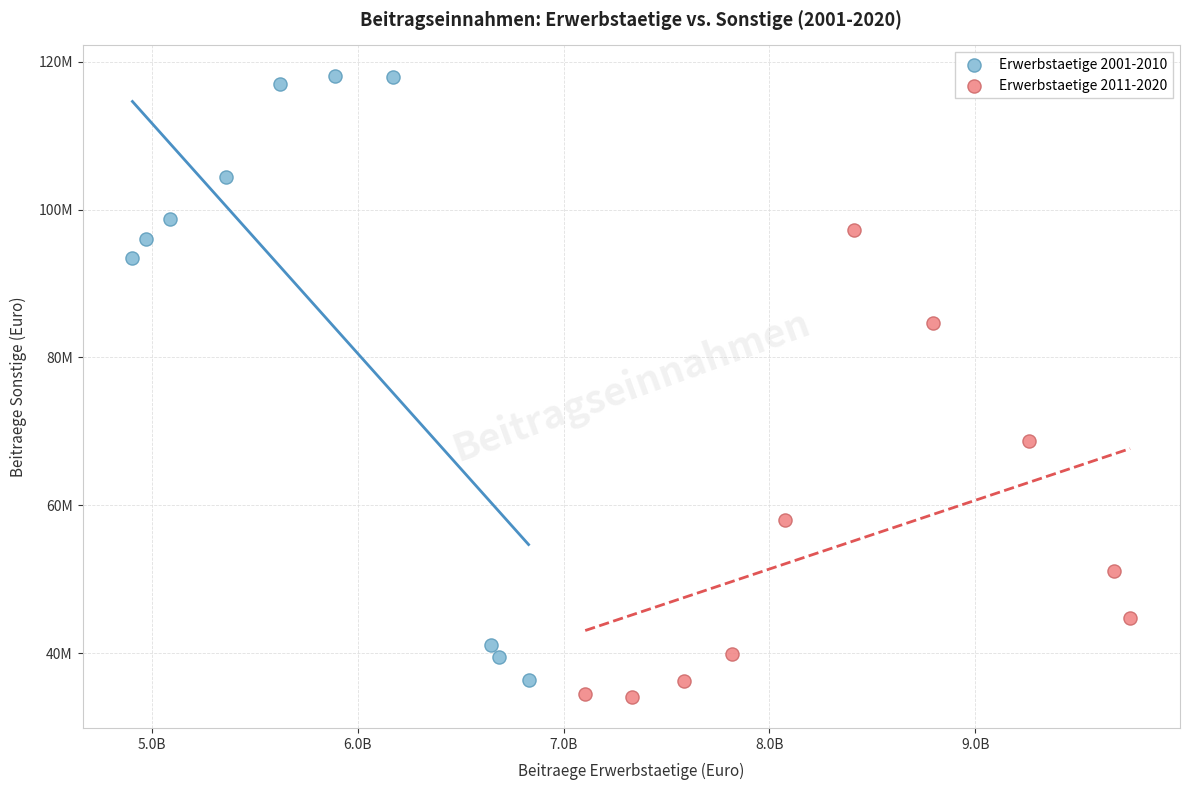

Which series reaches the maximum Y coordinate?

Erwerbstaetige 2001-2010